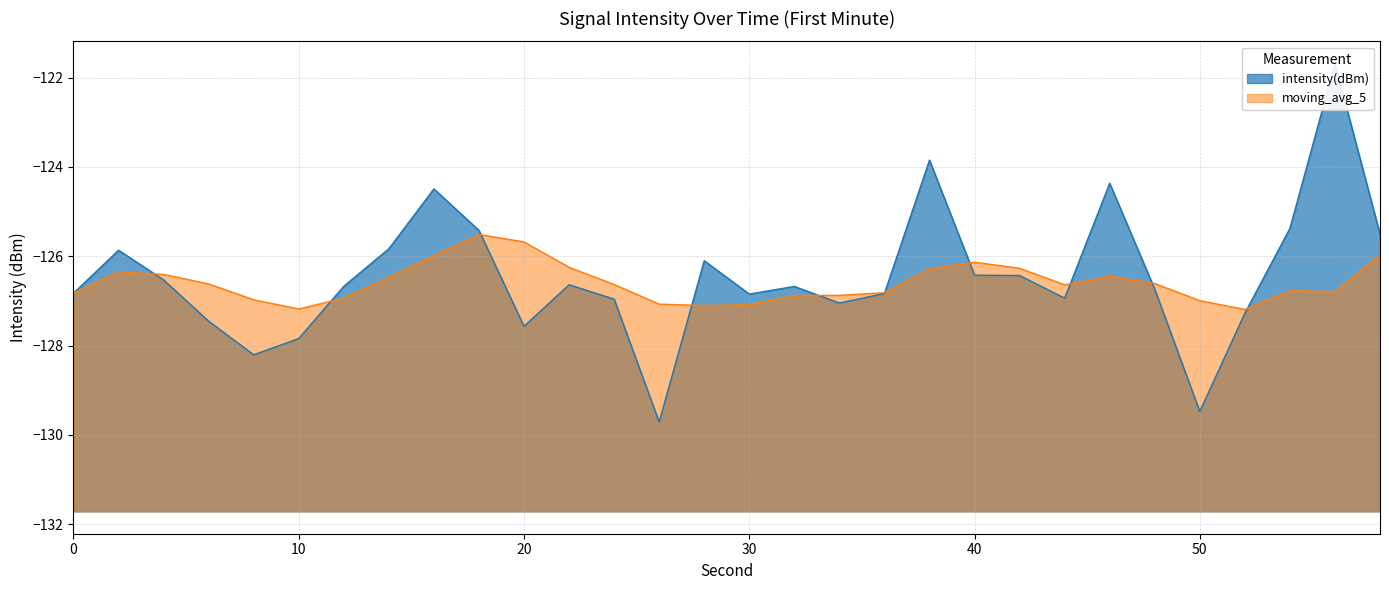

How many series are shown in this chart?

2